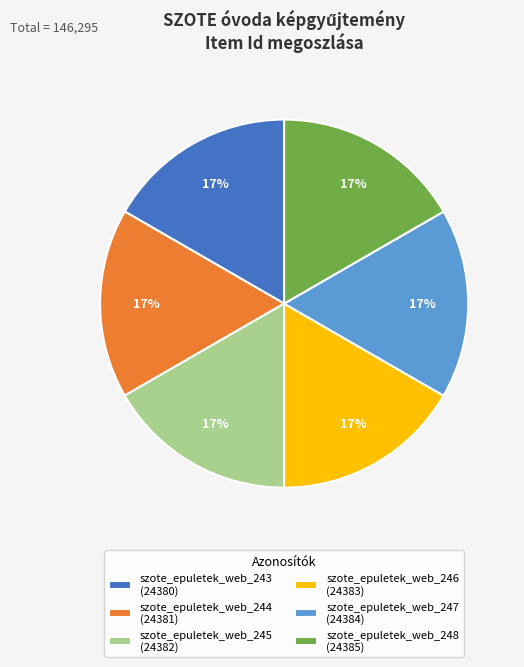

Does szote_epuletek_web_246 (24383) account for over 50% of the chart?

No